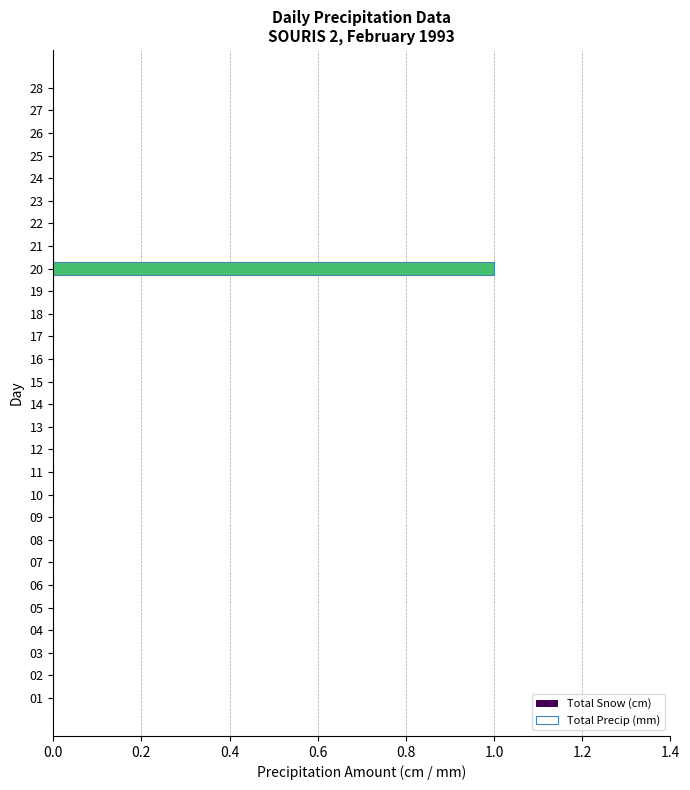

What position from the left is 19?

20